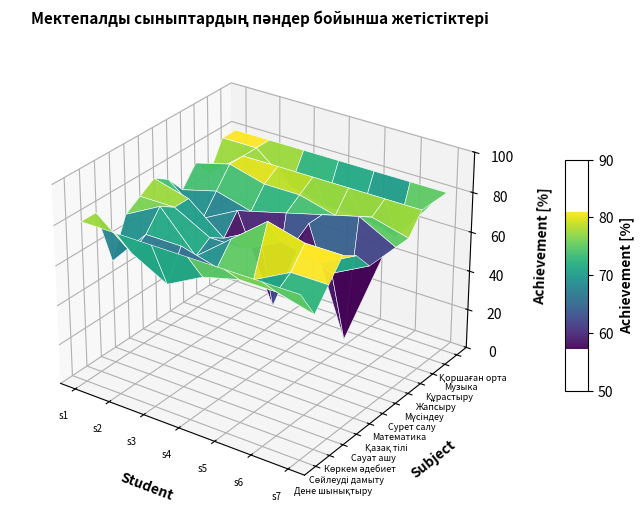

How many data points in Математика негіздері are above 71?

5